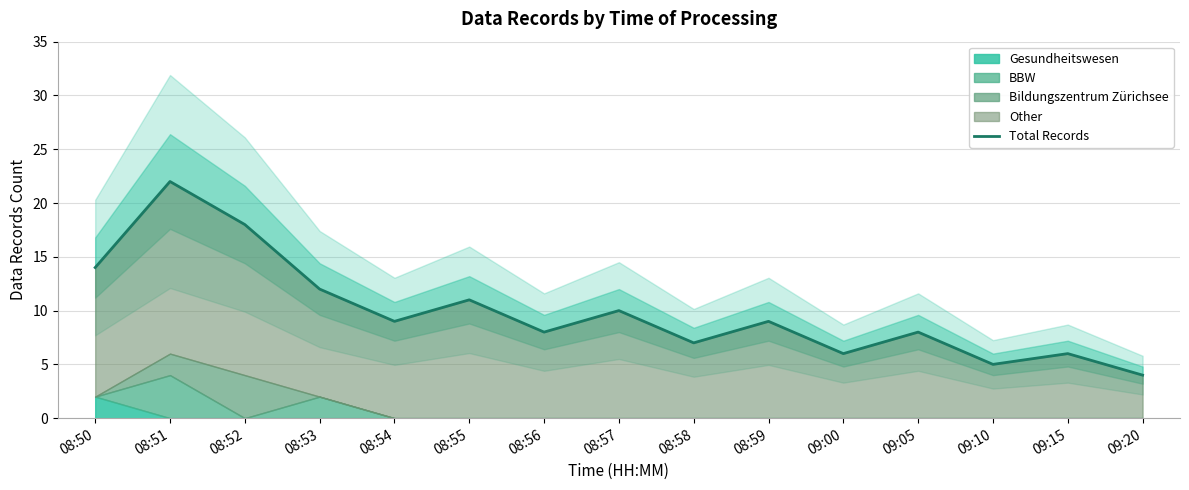

What is the value of the 10th point from the left?

9